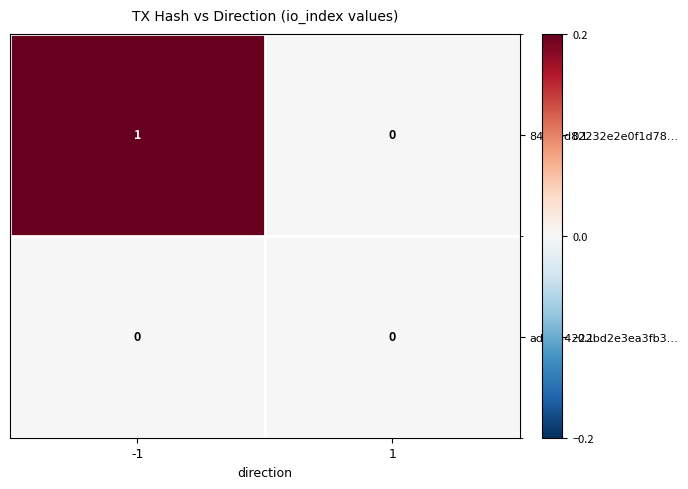

True or false: 84e3ed82232e2e0f1d78… has a value of 2 at -1.

False